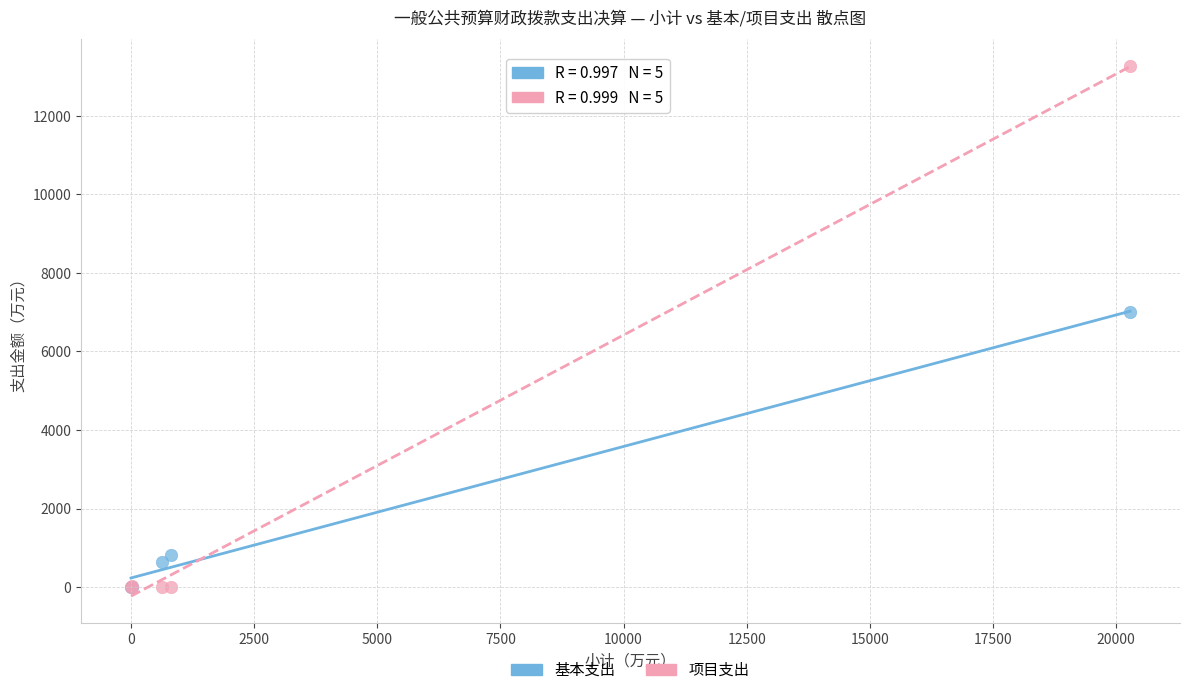

In the 基本支出 series, what Y value is closest to 3503?

805.8